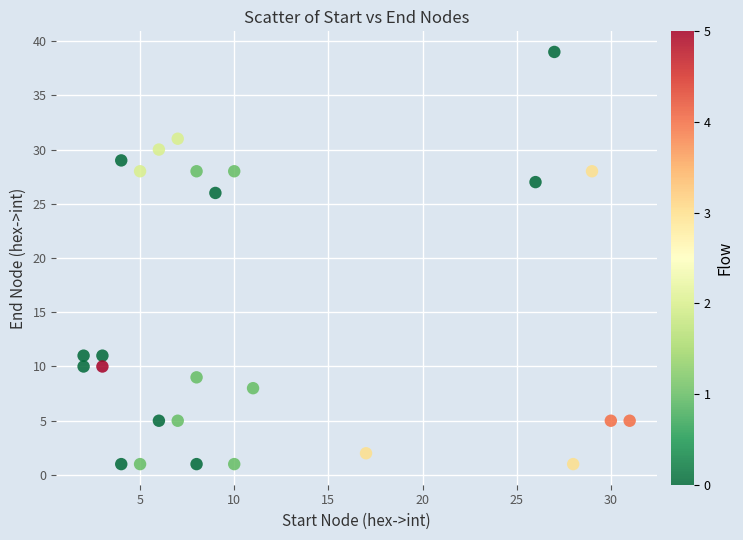

What Y value in the scatter plot is closest to 20?

26